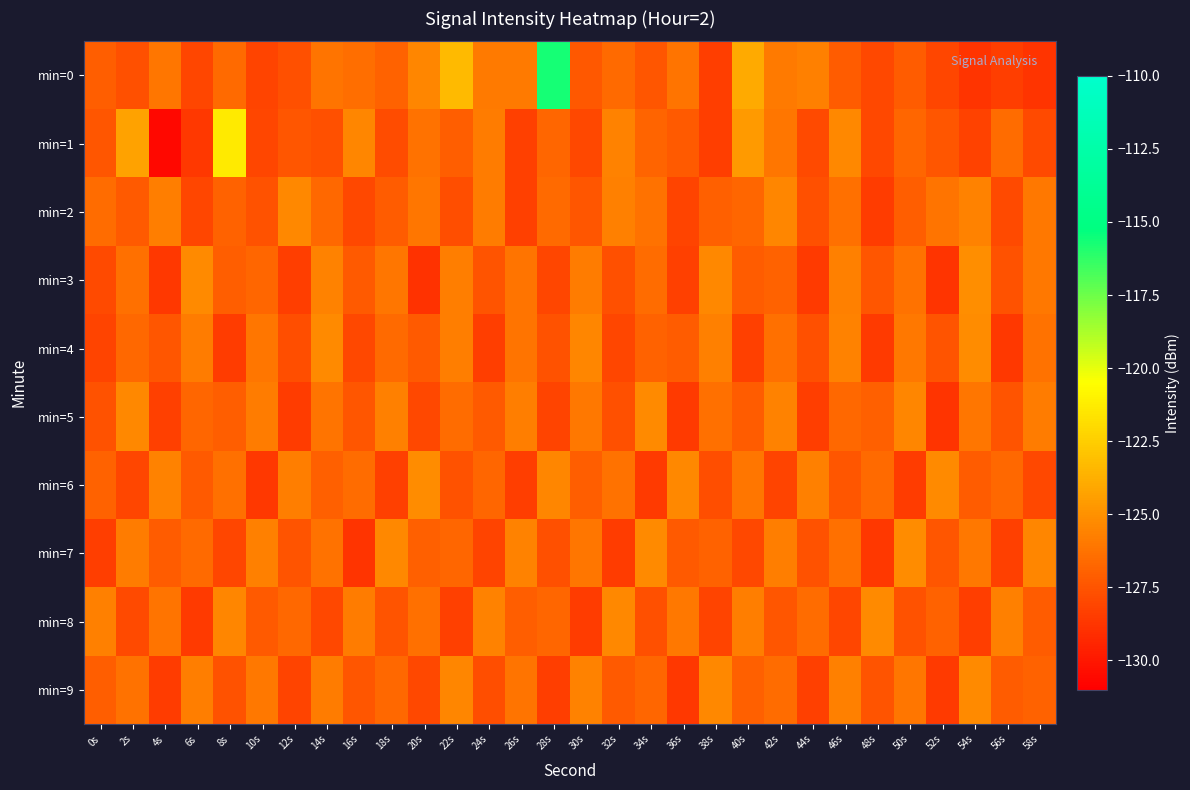

Which series has the largest range (max minus min)?

min=0